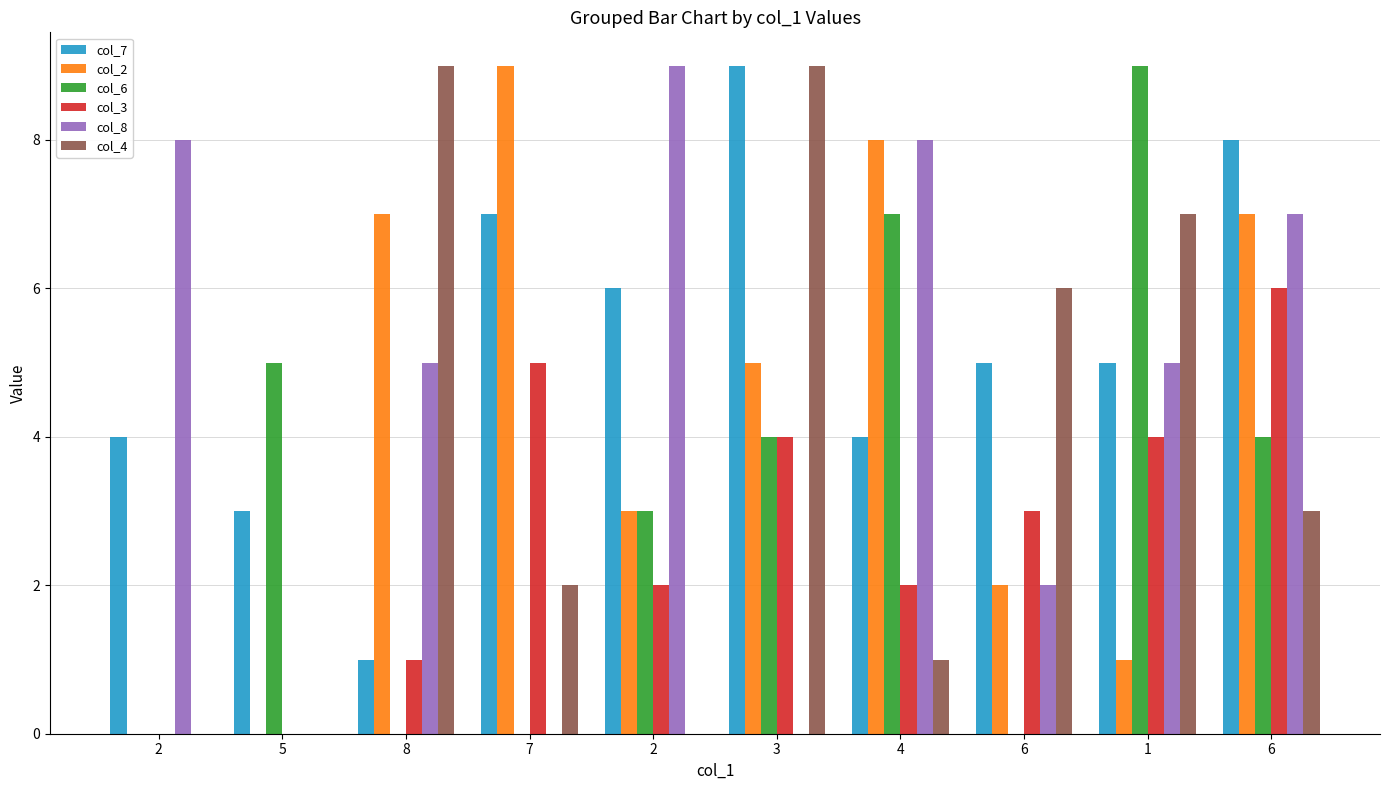

How many groups of bars are there?

10